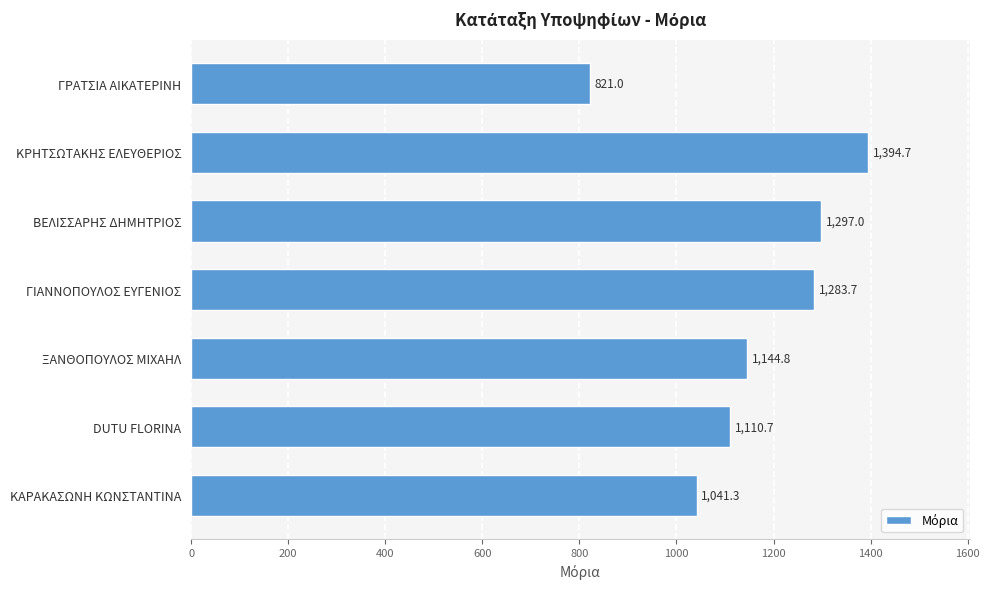

List the labels in order of value, largest first.

ΚΡΗΤΣΩΤΑΚΗΣ ΕΛΕΥΘΕΡΙΟΣ, ΒΕΛΙΣΣΑΡΗΣ ΔΗΜΗΤΡΙΟΣ, ΓΙΑΝΝΟΠΟΥΛΟΣ ΕΥΓΕΝΙΟΣ, ΞΑΝΘΟΠΟΥΛΟΣ ΜΙΧΑΗΛ, DUTU FLORINA, ΚΑΡΑΚΑΣΩΝΗ ΚΩΝΣΤΑΝΤΙΝΑ, ΓΡΑΤΣΙΑ ΑΙΚΑΤΕΡΙΝΗ